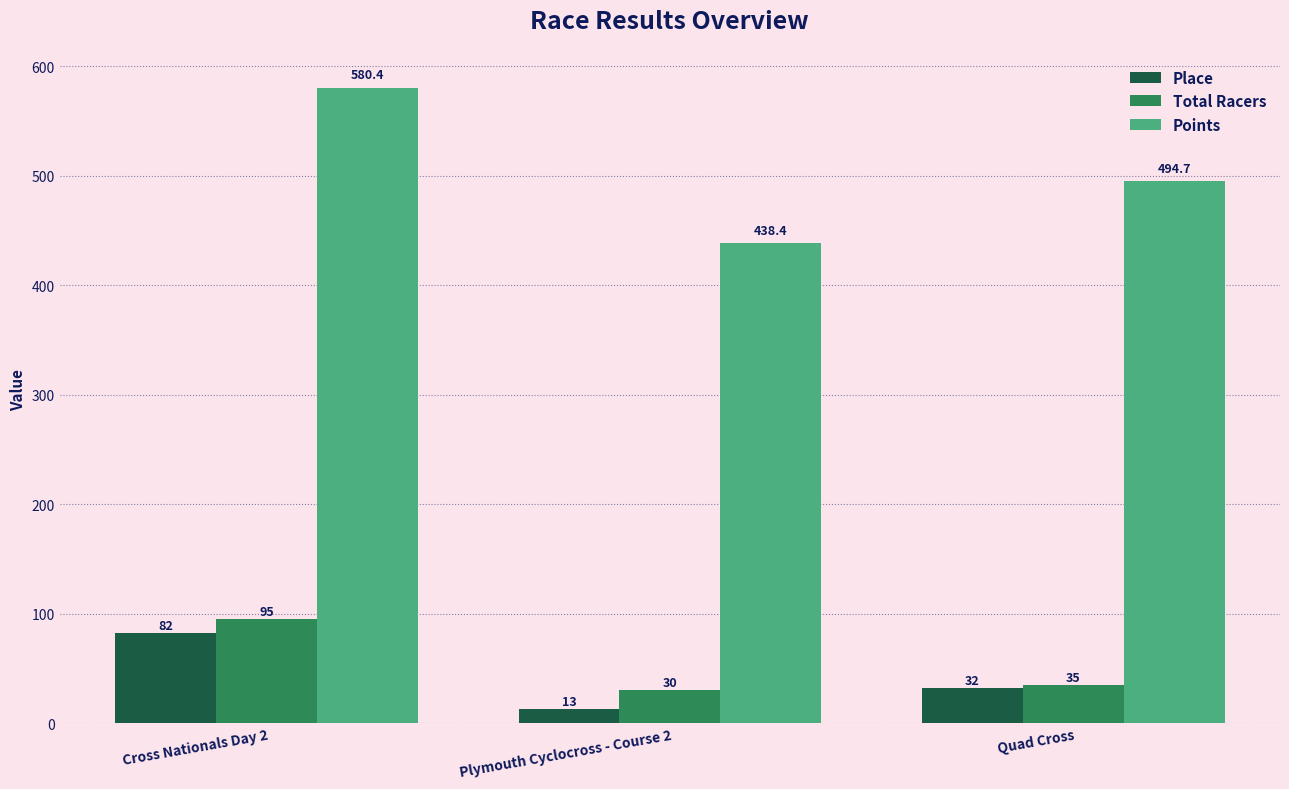

List the labels in order of Points value, smallest first.

Plymouth Cyclocross - Course 2, Quad Cross, Cross Nationals Day 2